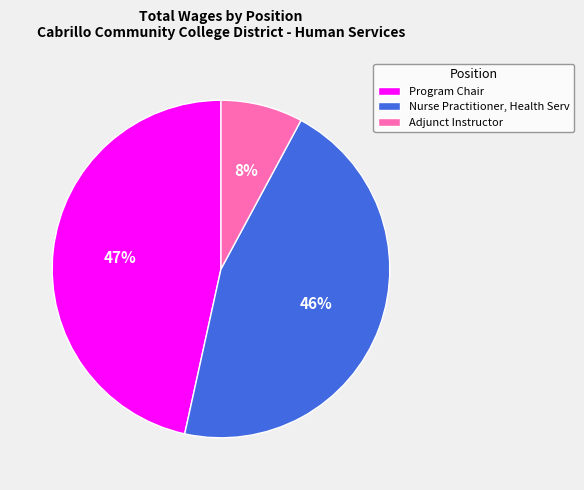

To the nearest percent, what is the difference between the largest and smallest slice percentages?

39%